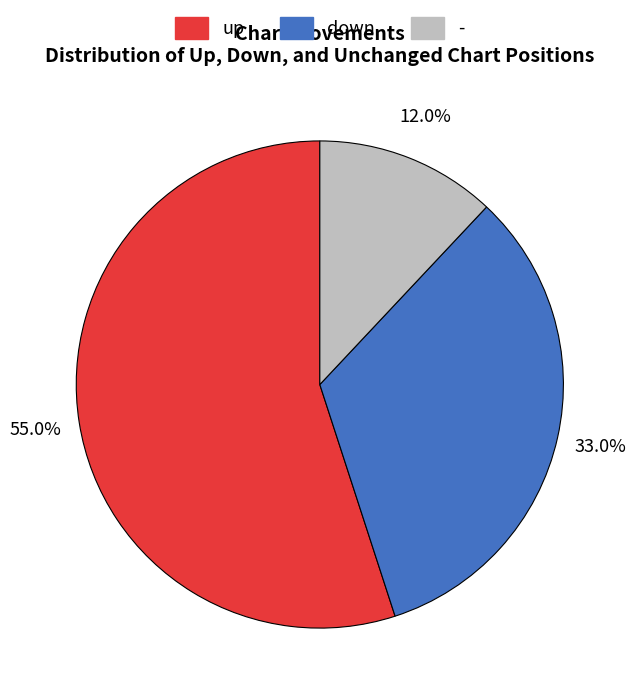

How many slices are in this pie chart?

3